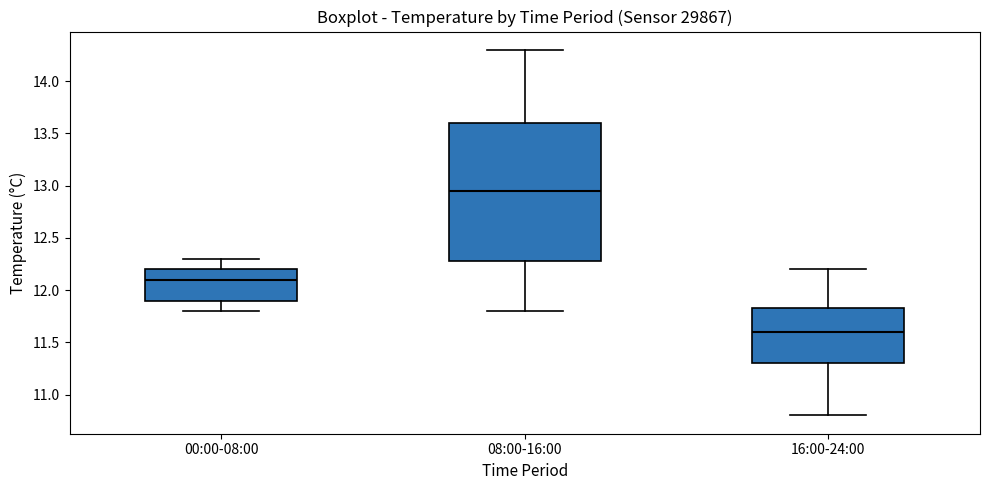

Reading left to right, transcribe this box plot: for each box, give where its median line is, the range the box spans, and where its two whiskers end, as read against the y-axis. The values are not printed on the chart, so give them approximately, as read against the axis.

00:00-08:00: median 12.10, box 11.90 to 12.20, whiskers 11.80 to 12.30
08:00-16:00: median 12.95, box 12.30 to 13.60, whiskers 11.80 to 14.30
16:00-24:00: median 11.60, box 11.30 to 11.85, whiskers 10.80 to 12.20